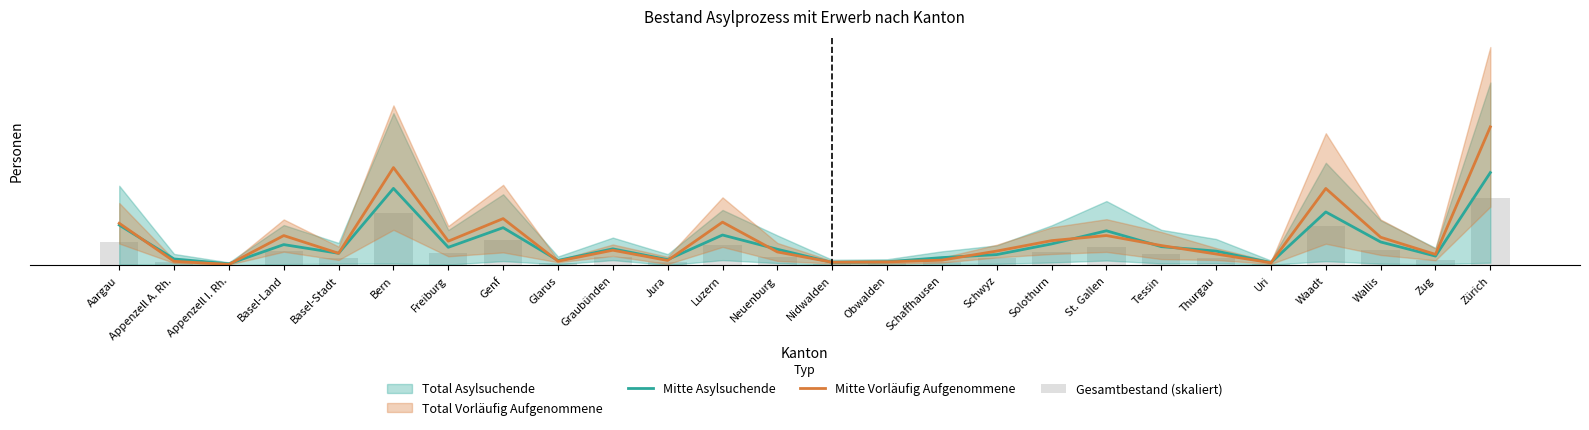

Reading left to right, transcribe all the data shown in this chart.

Mitte Asylsuchende: Aargau=8.0	Appenzell A. Rh.=1.2	Appenzell I. Rh.=0.3	Basel-Land=4.1	Basel-Stadt=2.4	Bern=15.3	Freiburg=3.6	Genf=7.5	Glarus=1.0	Graubünden=3.3	Jura=1.1	Luzern=6.0	Neuenburg=3.2	Nidwalden=0.6	Obwalden=0.7	Schaffhausen=1.5	Schwyz=2.1	Solothurn=4.2	St. Gallen=6.9	Tessin=3.7	Thurgau=2.8	Uri=0.5	Waadt=10.6	Wallis=4.6	Zug=1.8	Zürich=18.5
Mitte Vorläufig Aufgenommene: Aargau=8.4	Appenzell A. Rh.=0.8	Appenzell I. Rh.=0.2	Basel-Land=5.9	Basel-Stadt=2.4	Bern=19.5	Freiburg=4.8	Genf=9.3	Glarus=0.8	Graubünden=3.0	Jura=0.9	Luzern=8.6	Neuenburg=2.7	Nidwalden=0.6	Obwalden=0.7	Schaffhausen=1.0	Schwyz=2.8	Solothurn=4.9	St. Gallen=5.9	Tessin=3.9	Thurgau=2.2	Uri=0.5	Waadt=15.3	Wallis=5.6	Zug=2.2	Zürich=27.6
Gesamtbestand (skaliert): Aargau=4.7	Appenzell A. Rh.=0.6	Appenzell I. Rh.=0.1	Basel-Land=2.9	Basel-Stadt=1.4	Bern=10.4	Freiburg=2.5	Genf=5.0	Glarus=0.5	Graubünden=1.6	Jura=0.6	Luzern=4.1	Neuenburg=1.7	Nidwalden=0.3	Obwalden=0.4	Schaffhausen=0.7	Schwyz=1.3	Solothurn=2.6	St. Gallen=3.7	Tessin=2.3	Thurgau=1.4	Uri=0.3	Waadt=7.8	Wallis=3.0	Zug=1.1	Zürich=13.3